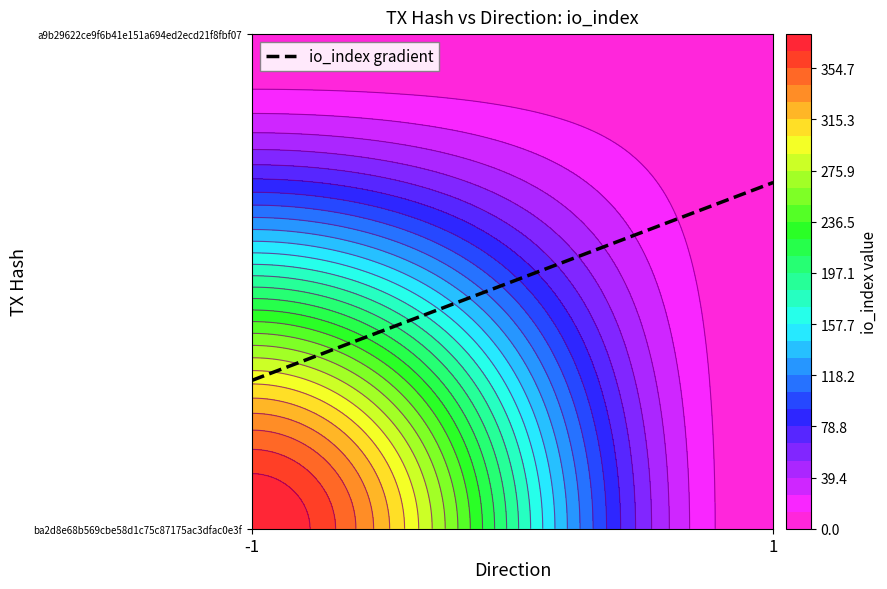

Reading left to right, extract all data points from this chart.

ba2d8e68b569cbe58d1c75c87175ac3dfac0e3f: direction=-1	io_index=381
a9b29622ce9f6b41e151a694ed2ecd21f8fbf07: direction=1	io_index=4